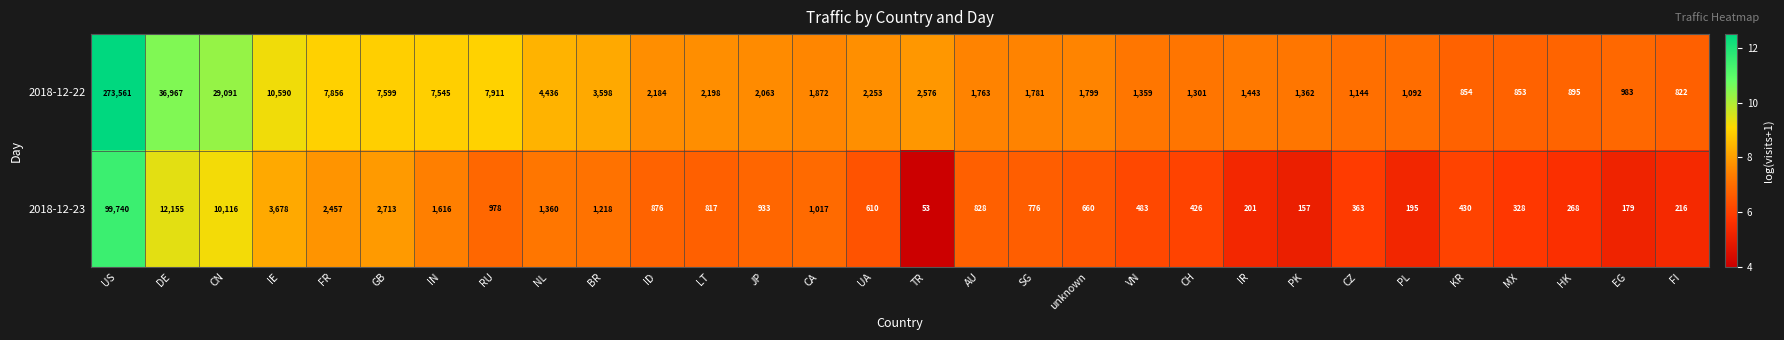

At which label does 2018-12-23 first exceed 817?

US